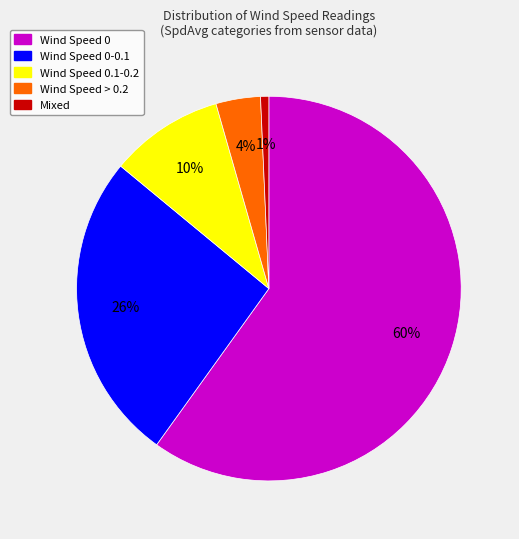

To the nearest percent, what is the average slice percentage?

20%